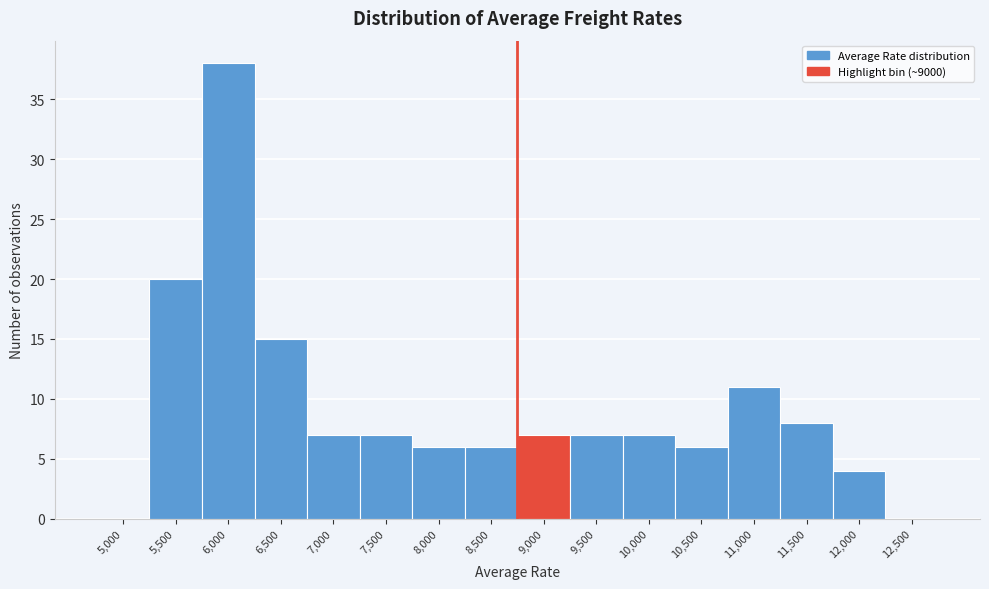

Reading right to left, transcribe all the data shown in this chart.

12,500=0	12,000=4	11,500=8	11,000=11	10,500=6	10,000=7	9,500=7	9,000=7	8,500=6	8,000=6	7,500=7	7,000=7	6,500=15	6,000=38	5,500=20	5,000=0